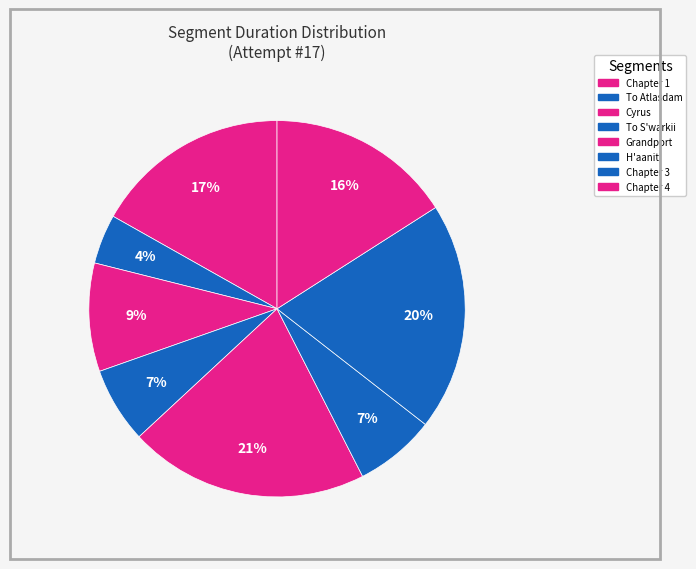

How many segments does this pie chart have?

8